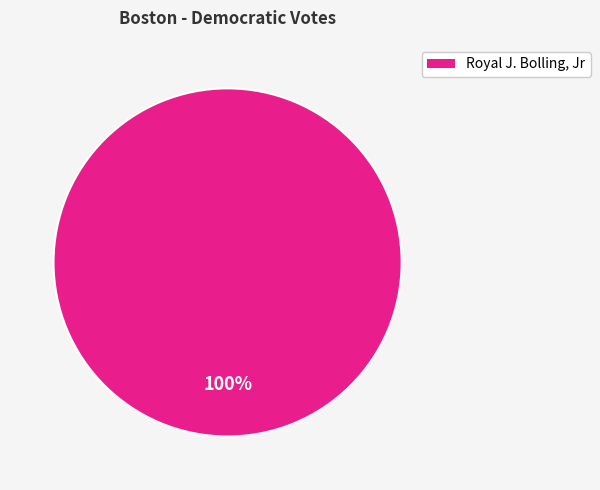

Is there any slice that represents more than half of the pie?

Yes